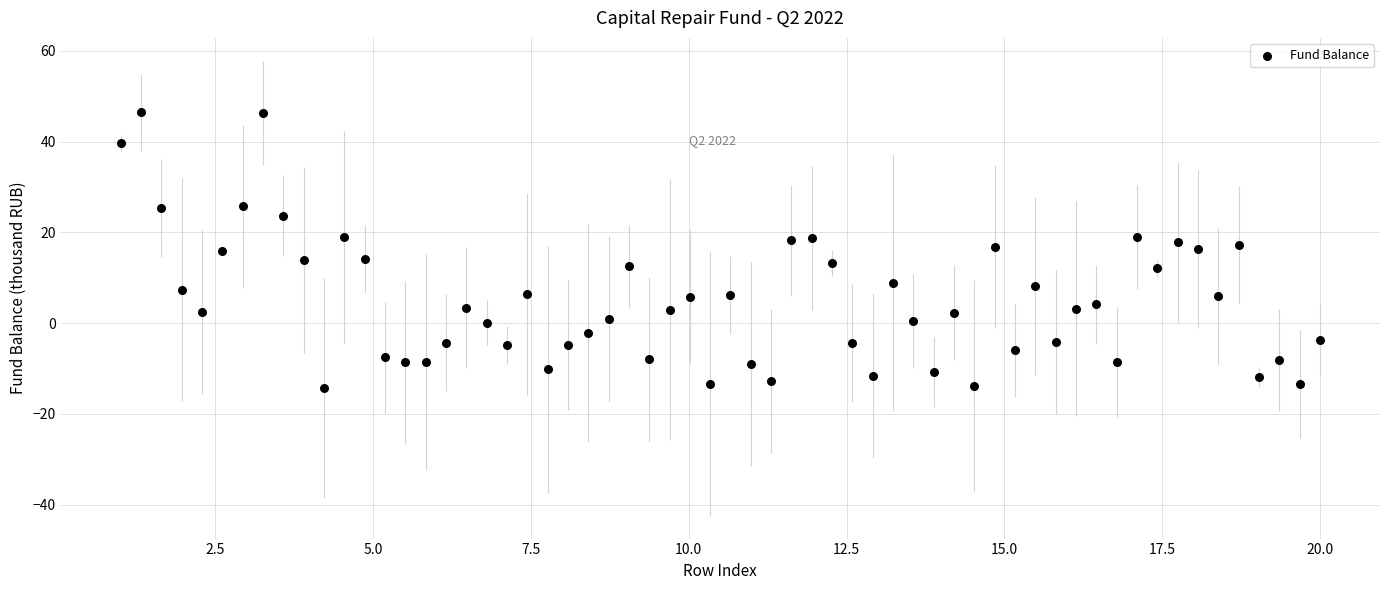

What is the range of Y values (max minus min)?

60.7